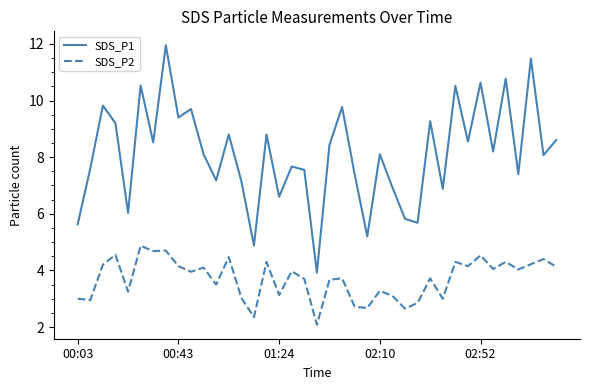

List the series in order of their overall mean, highest first.

SDS_P1, SDS_P2